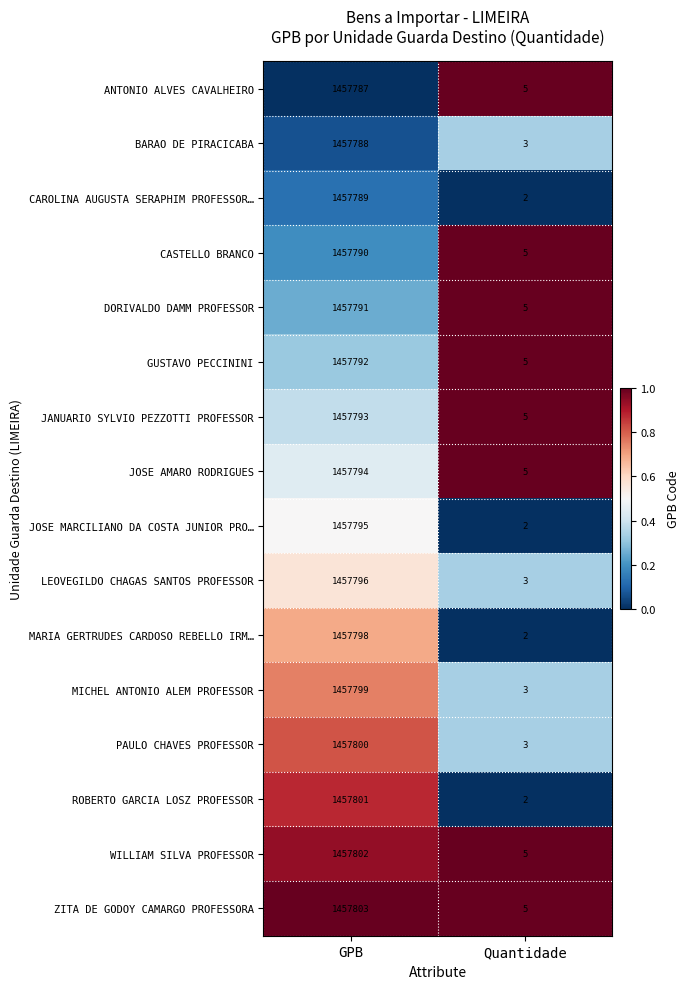

The PAULO CHAVES PROFESSOR series shows 3 at Quantidade. True or false?

True